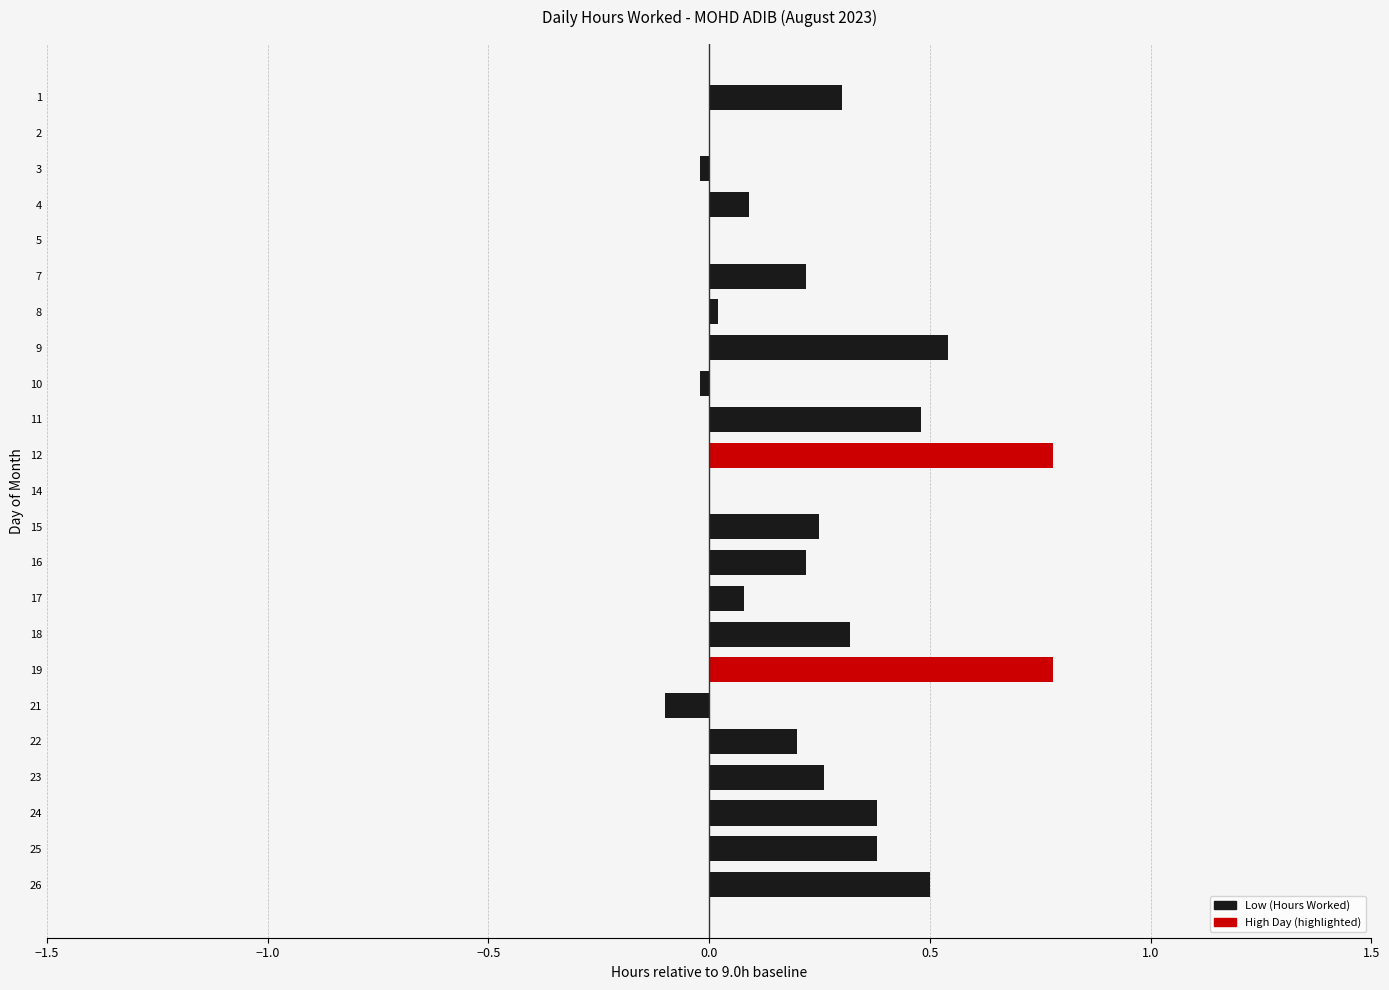

What is the maximum value shown in the chart?

0.8